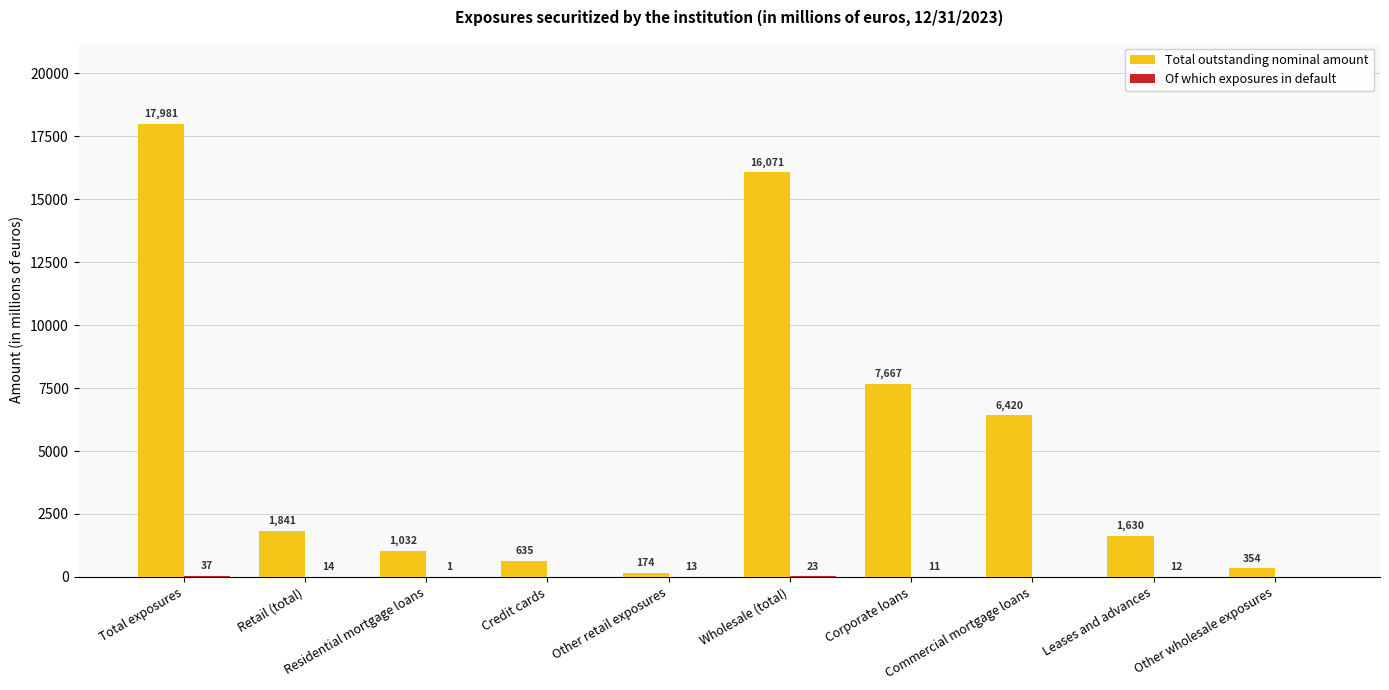

Which series has the largest total across all categories?

Total outstanding nominal amount